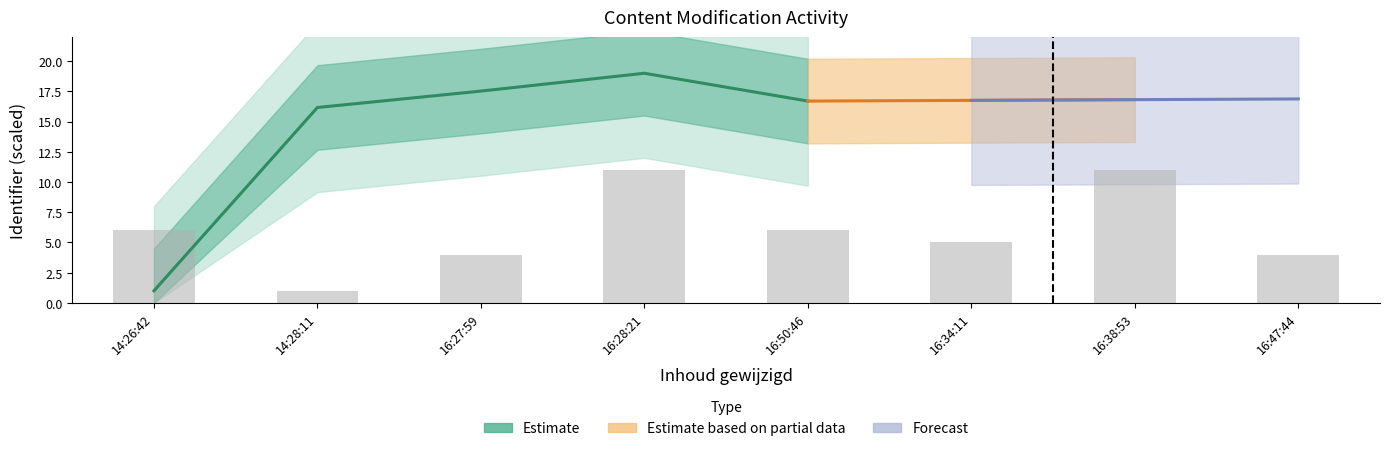

List the labels in order of value, largest first.

16:28:21, 16:27:59, 16:50:46, 14:28:11, 14:26:42